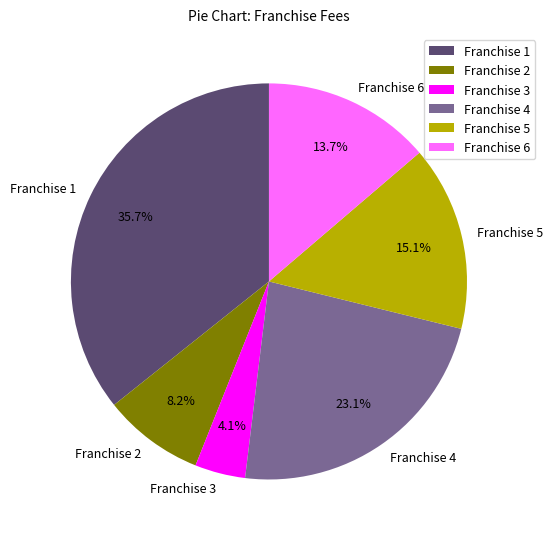

Combined, do Franchise 3 and Franchise 4 account for over 50%?

No